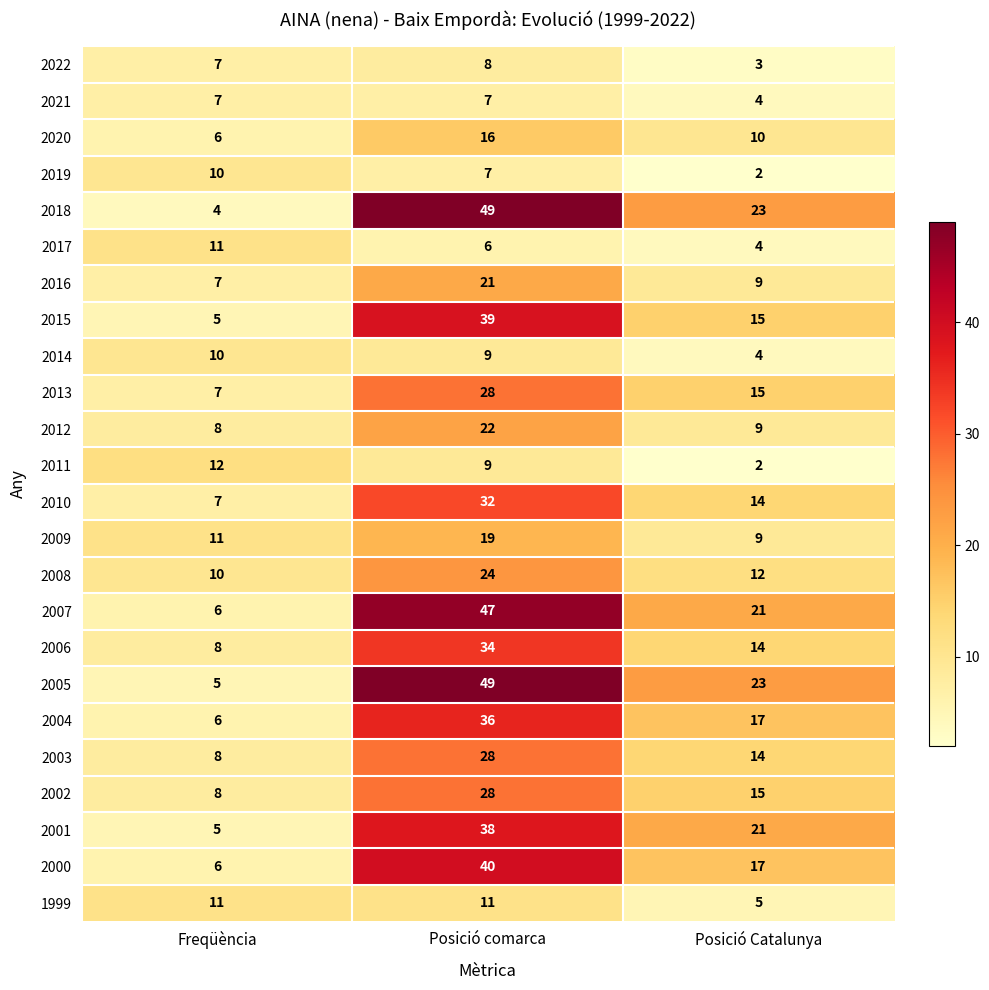

Where is 2014 nearest to the value 7?

Posició comarca